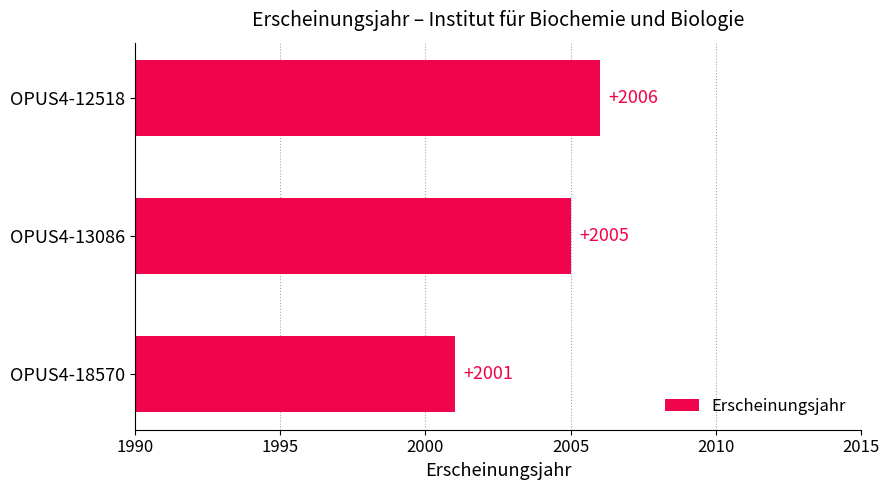

At which category does the chart reach its peak across all series?

OPUS4-12518